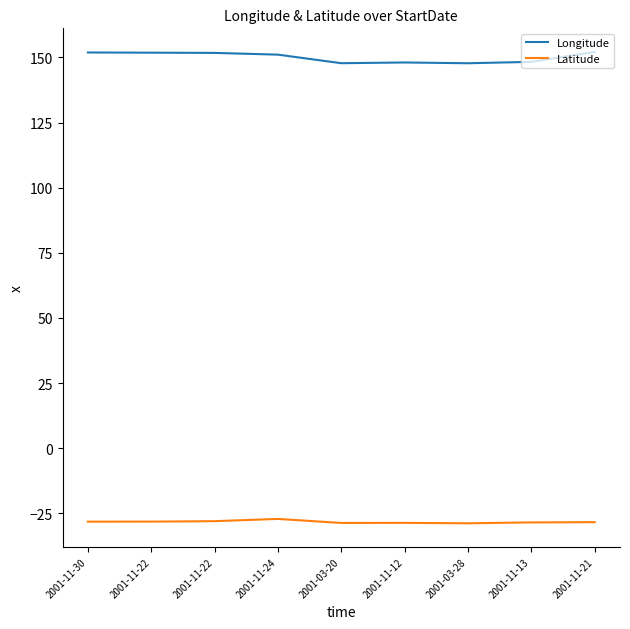

What is the smallest value displayed?

-28.8